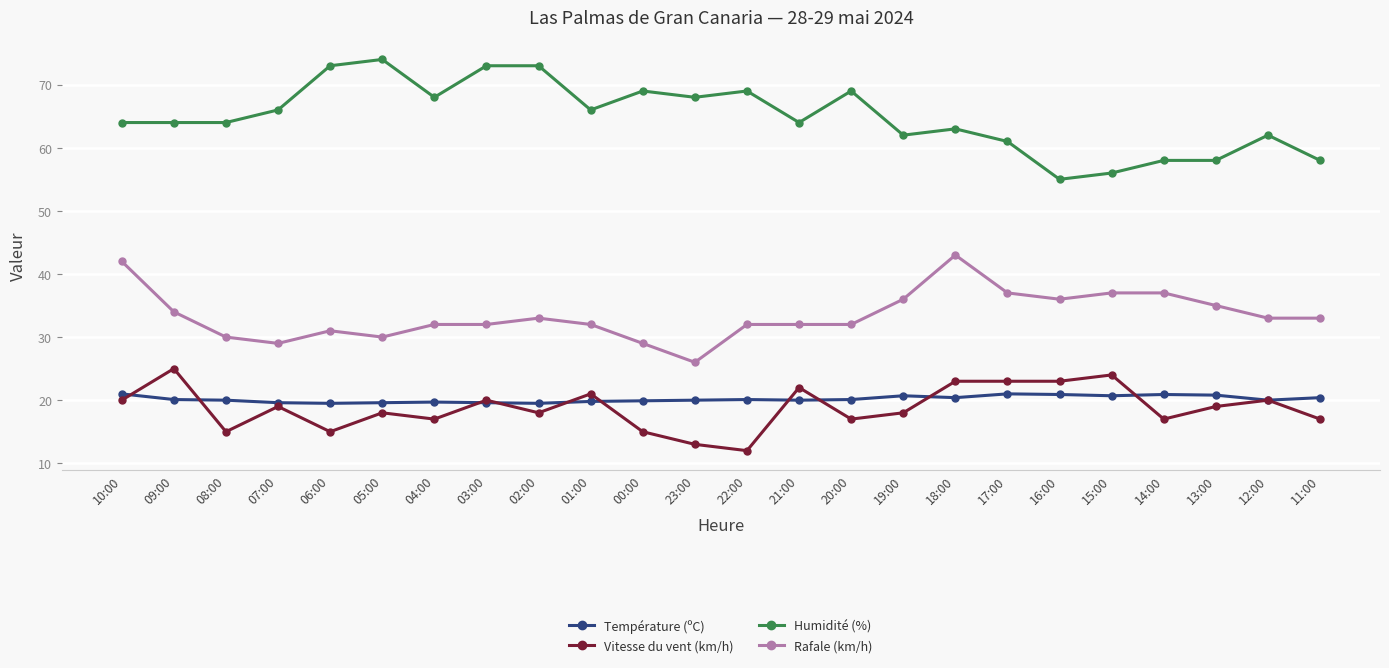

What is the spread (max minus min) of values at 05:00?

56.0